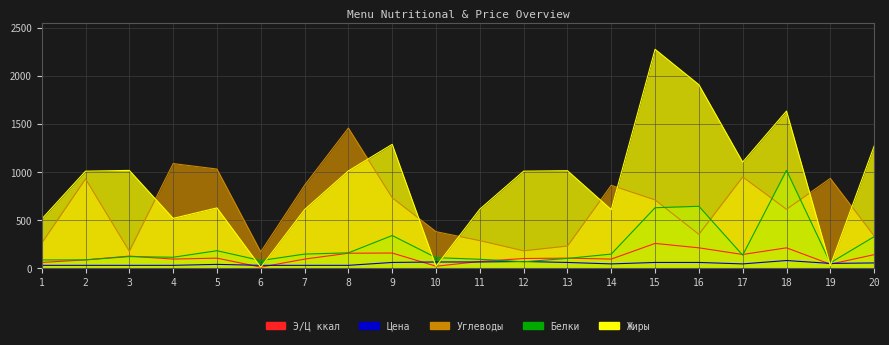

What is the value of the Цена point at the 12th from the left?

70